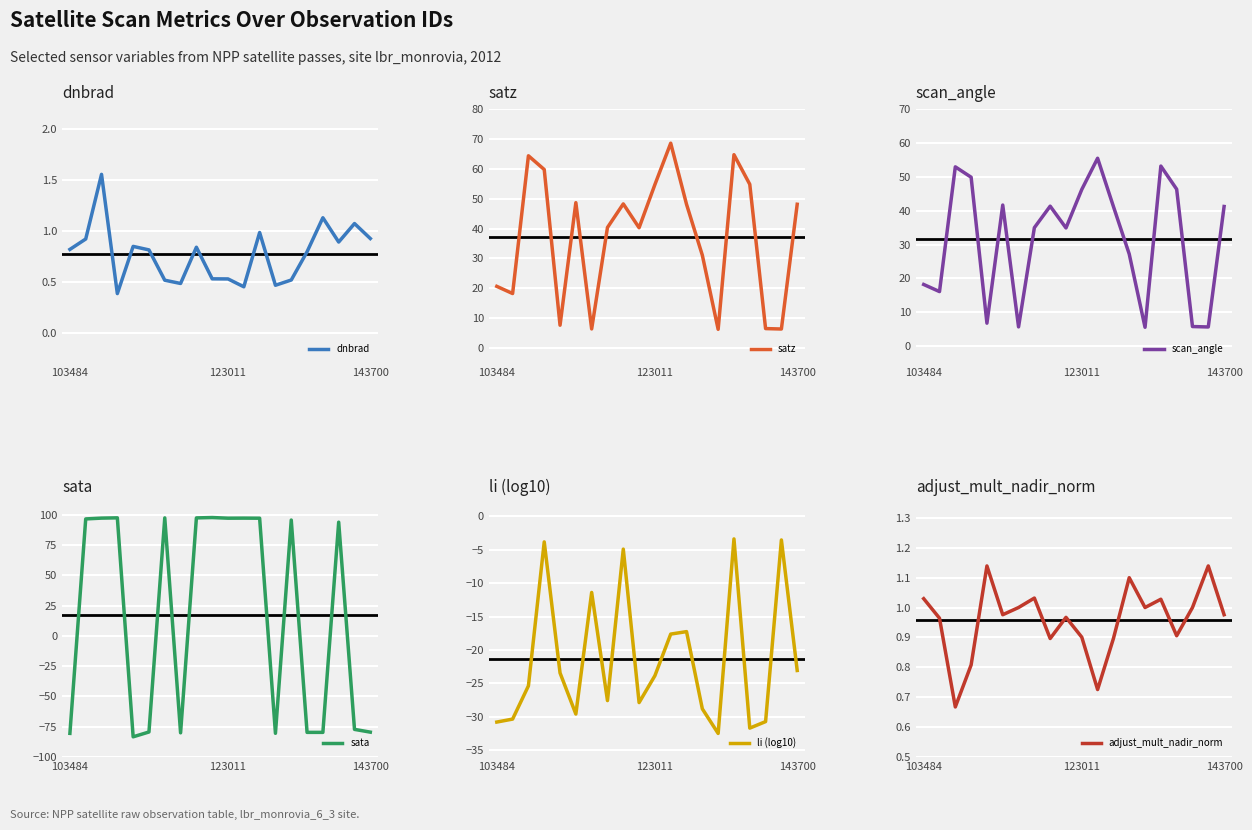

How many lines are shown in the chart?

6